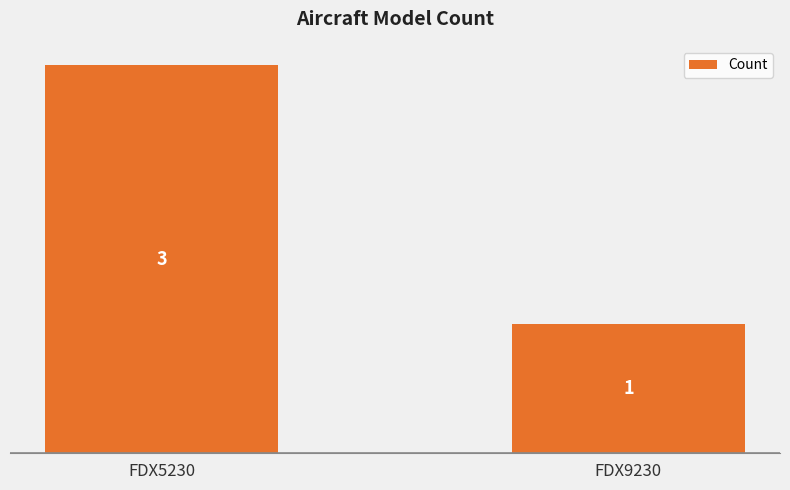

What is the approximate value at FDX9230?

1